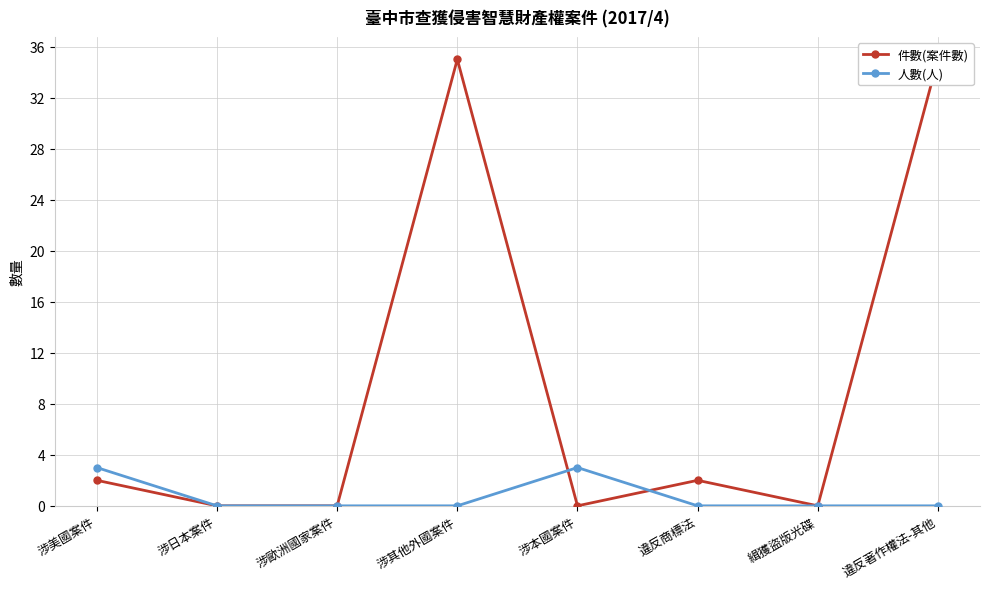

What position from the left is 涉美國案件?

1